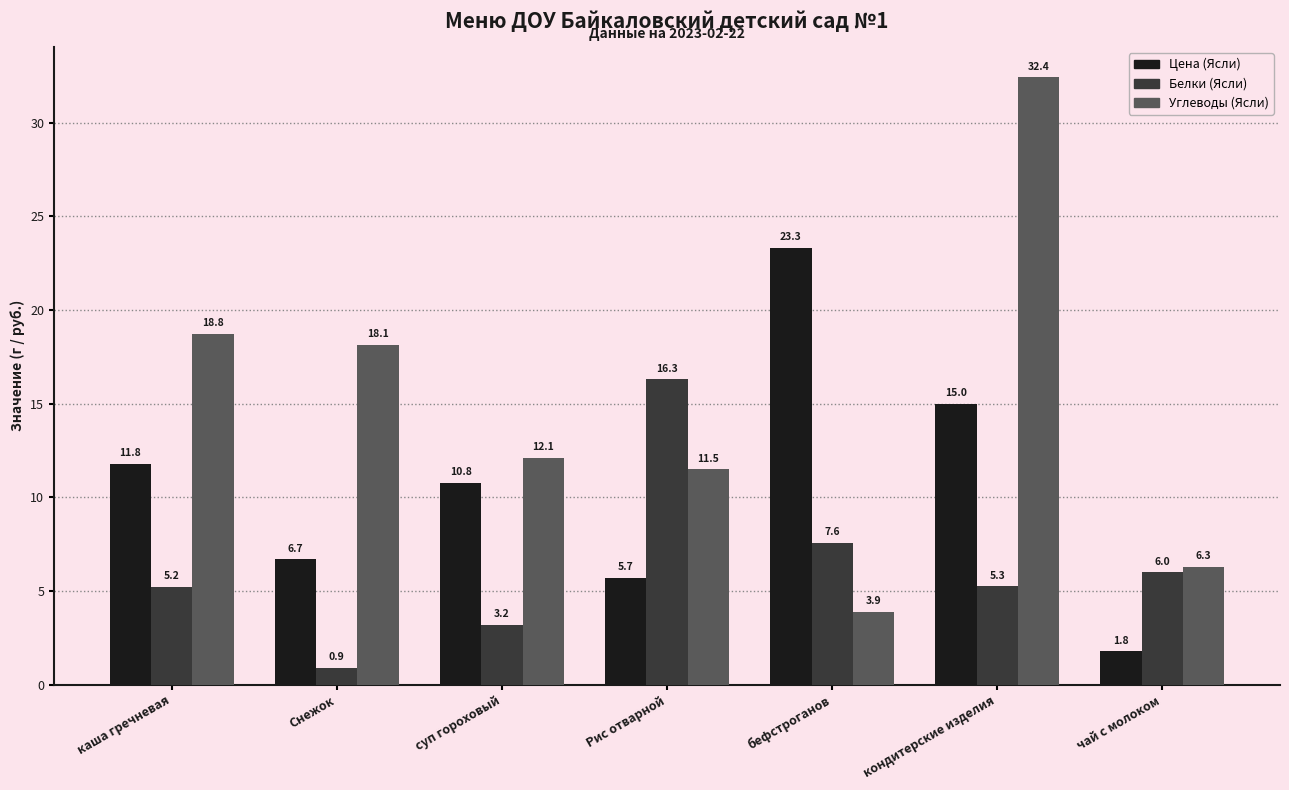

The value of Углеводы (Ясли) at каша гречневая is 18.8. True or false?

True